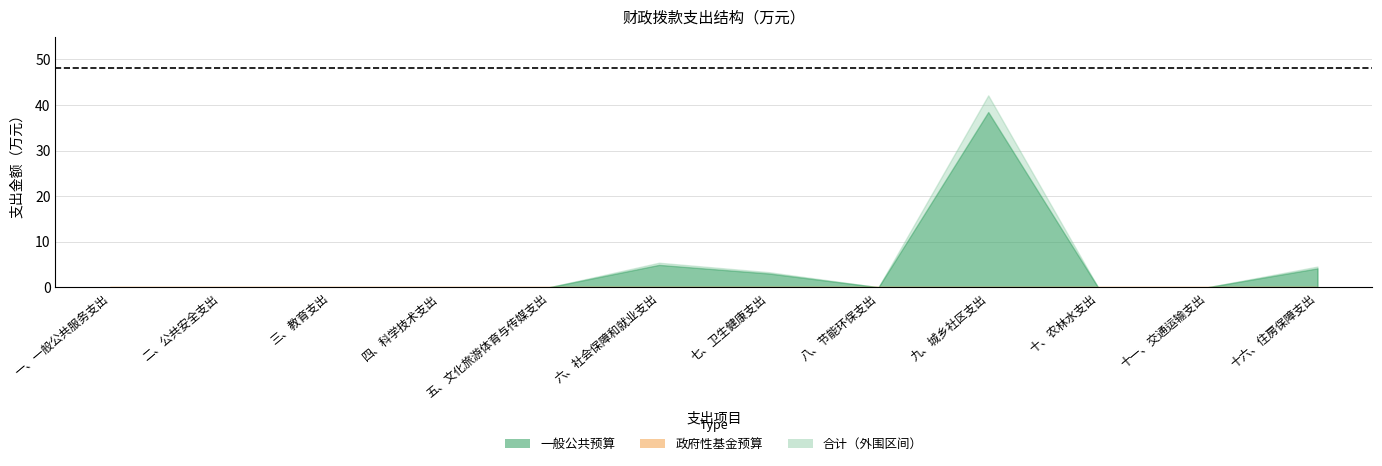

How many lines are shown in the chart?

3